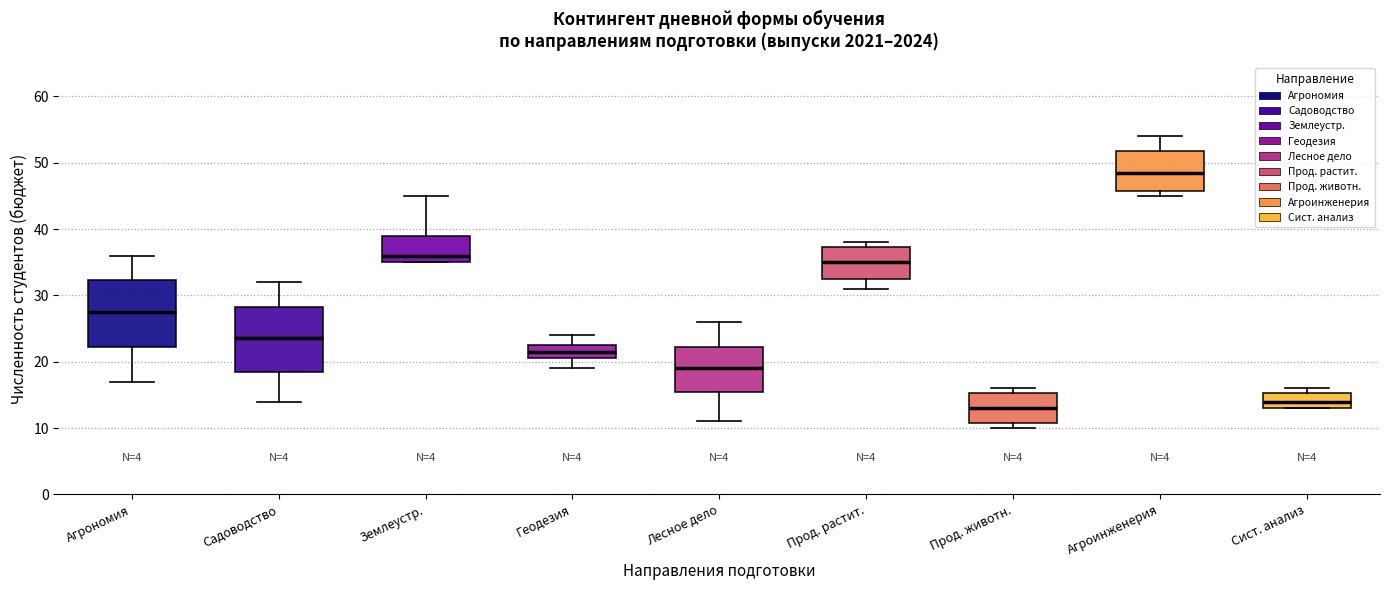

Which box has the highest median line?

Агроинженерия